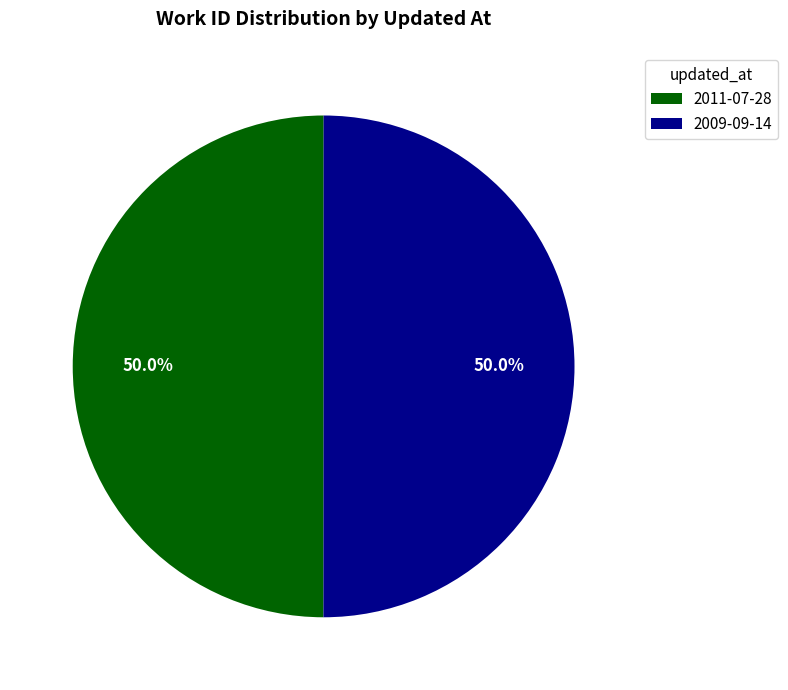

Combined, do 2011-07-28 and 2009-09-14 account for over 50%?

Yes